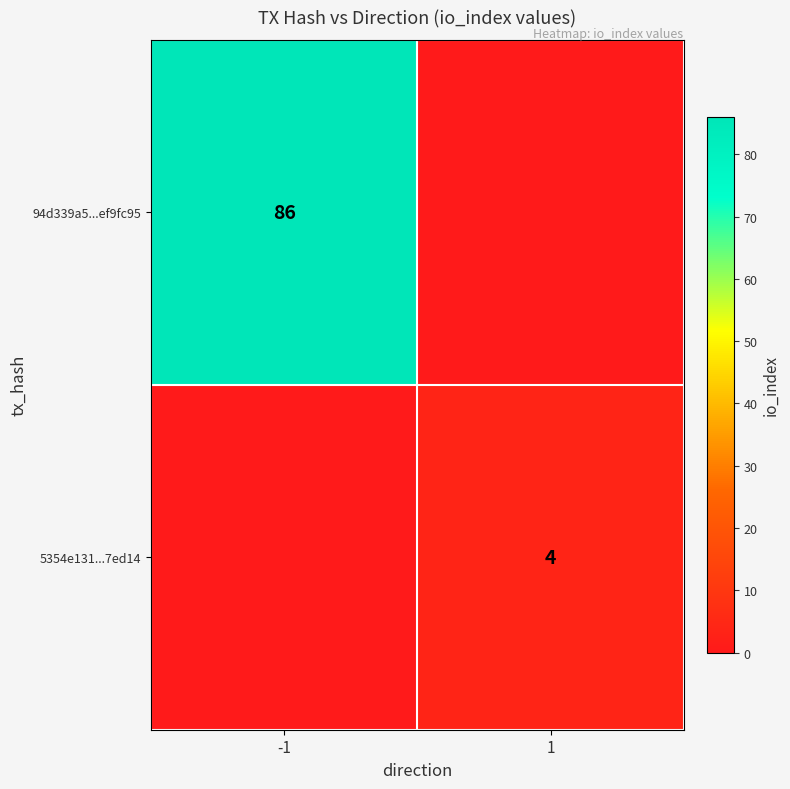

The value of 5354e131...7ed14 at 1 is 4. True or false?

True